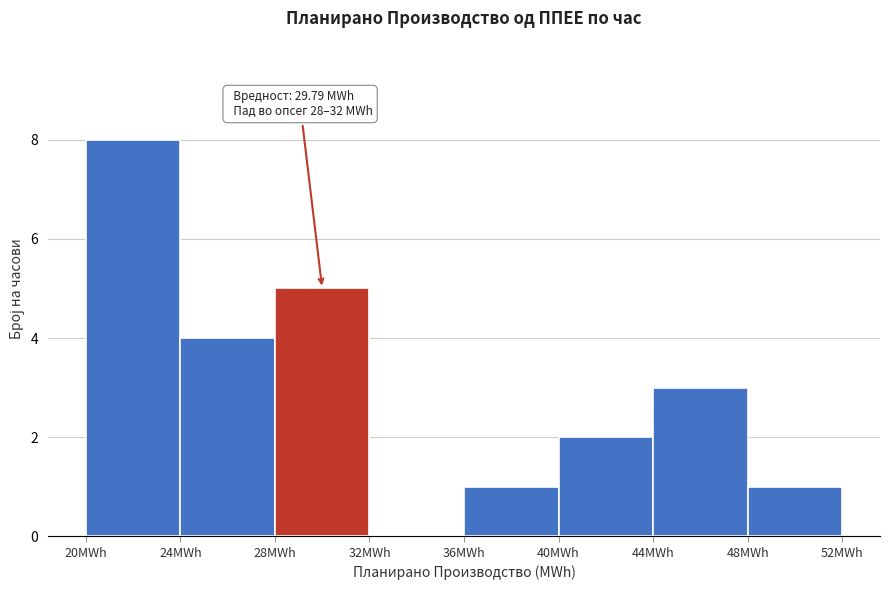

Over which range of the x-axis is the bar tallest?

20 to 24